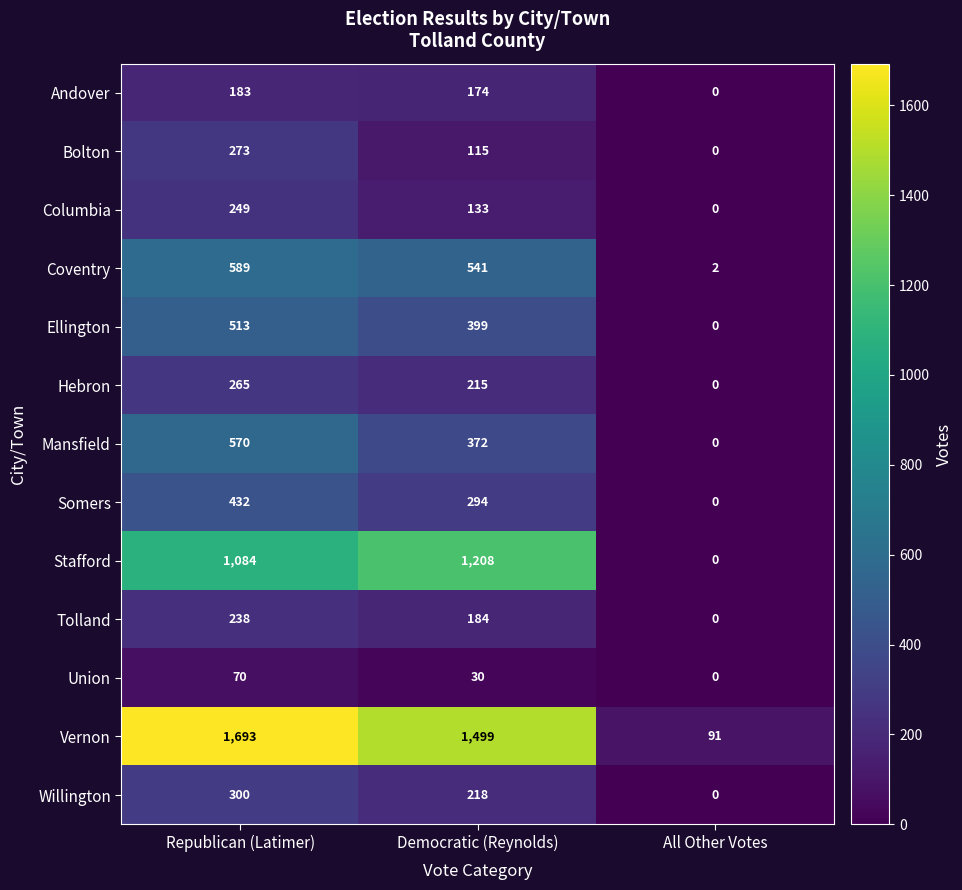

At which category is the sum across all series the highest?

Republican (Latimer)